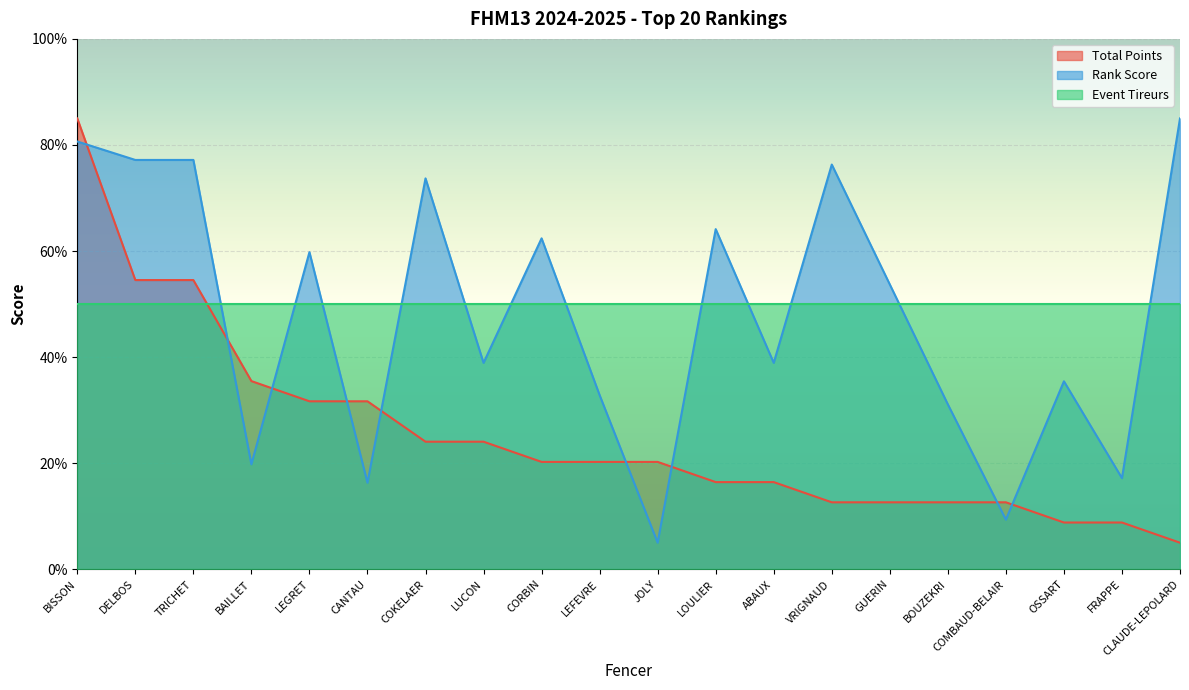

Which series has the largest total across all categories?

Event Tireurs